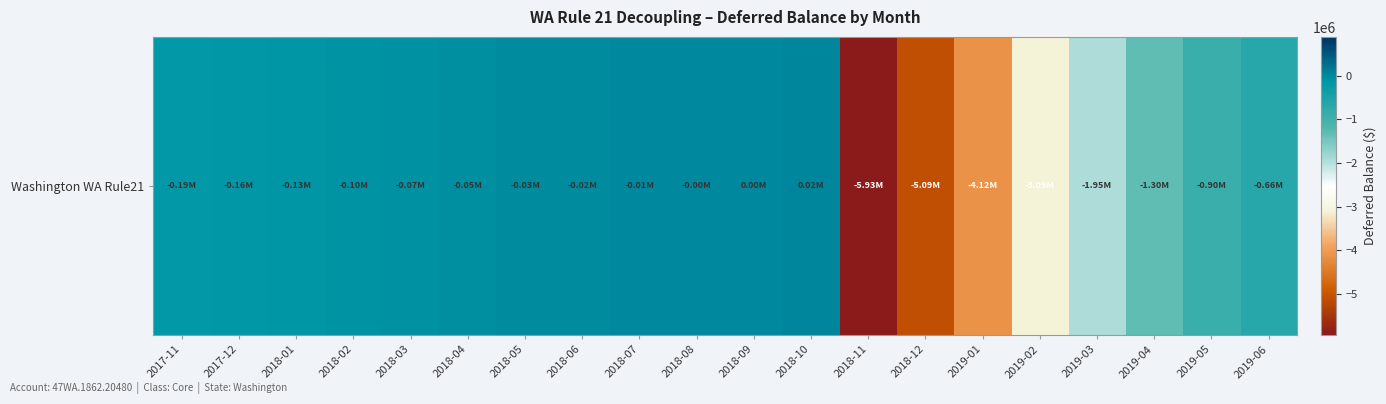

Count the number of values greater than -125995.

9